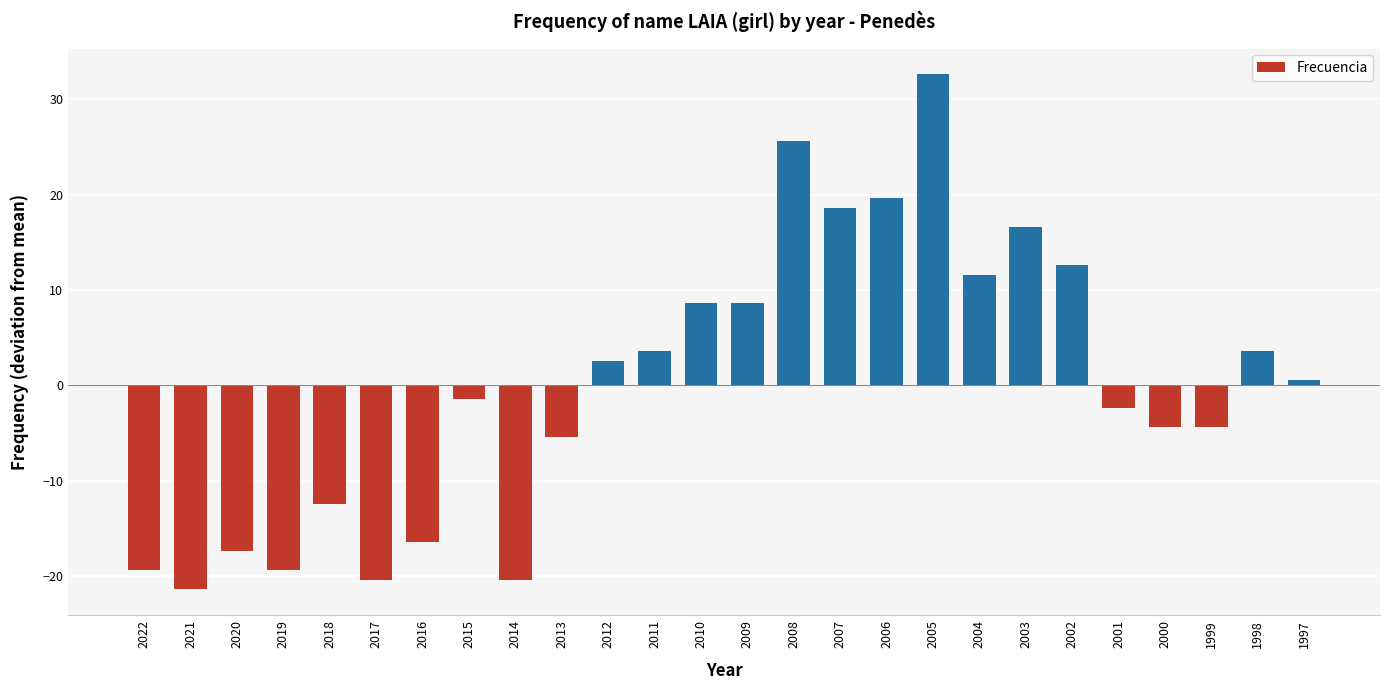

What is the smallest value displayed?

-21.4